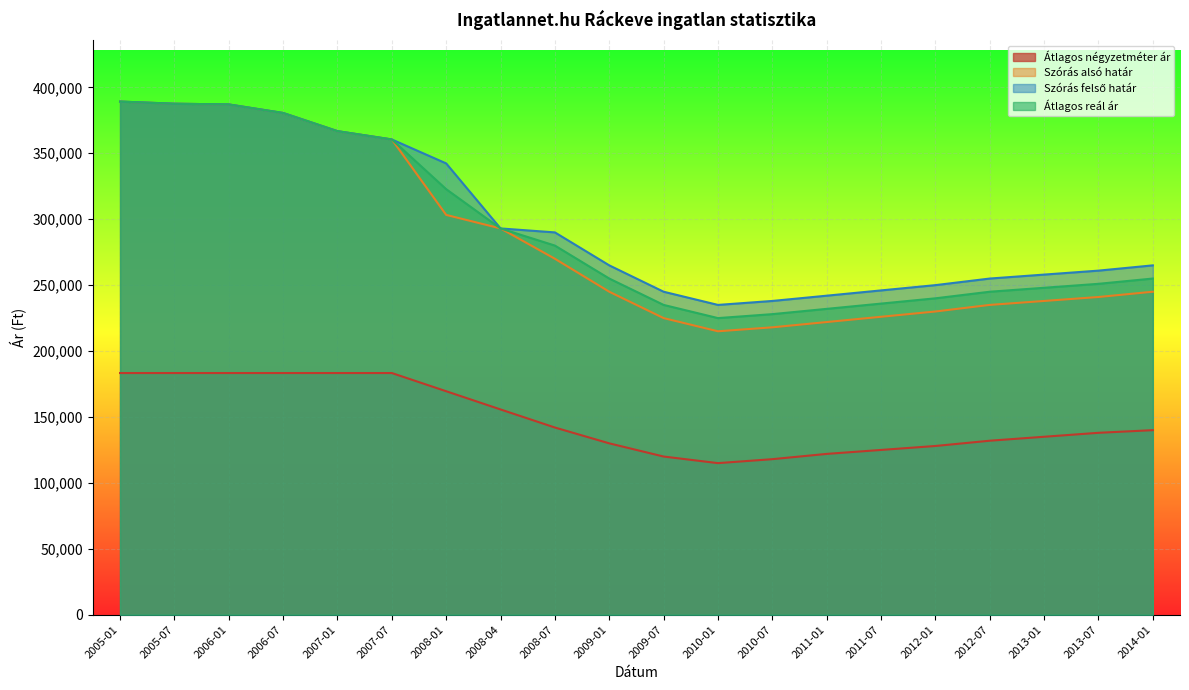

What are all the series names shown in the legend?

Átlagos négyzetméter ár, Szórás alsó határ, Szórás felső határ, Átlagos reál ár